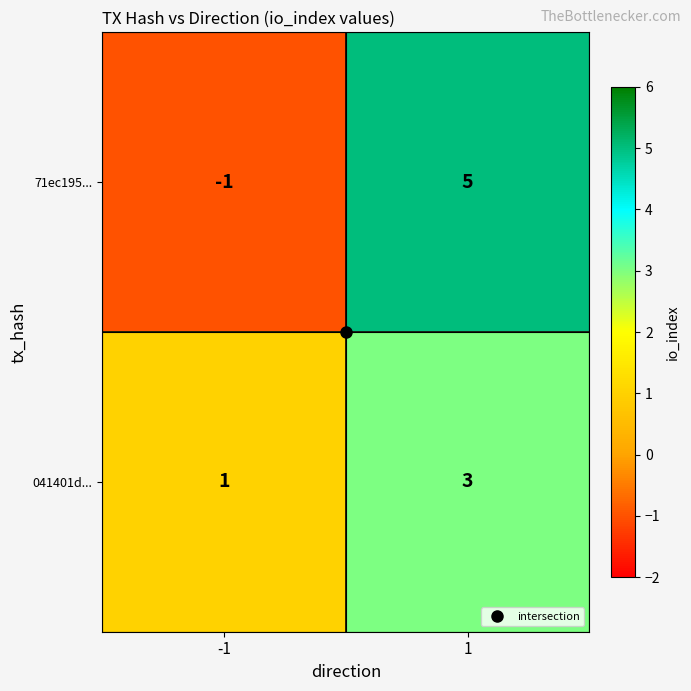

Is the value of 71ec195... at -1 greater than the value of 041401d... at -1?

No